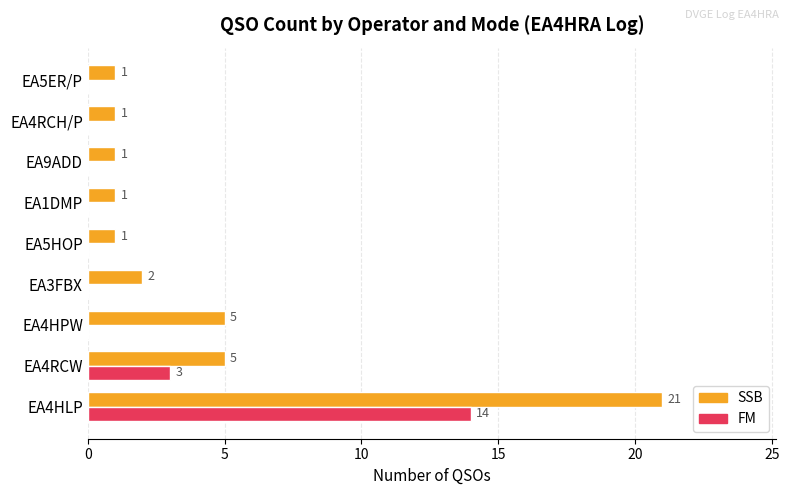

Count the number of categories in the chart.

9